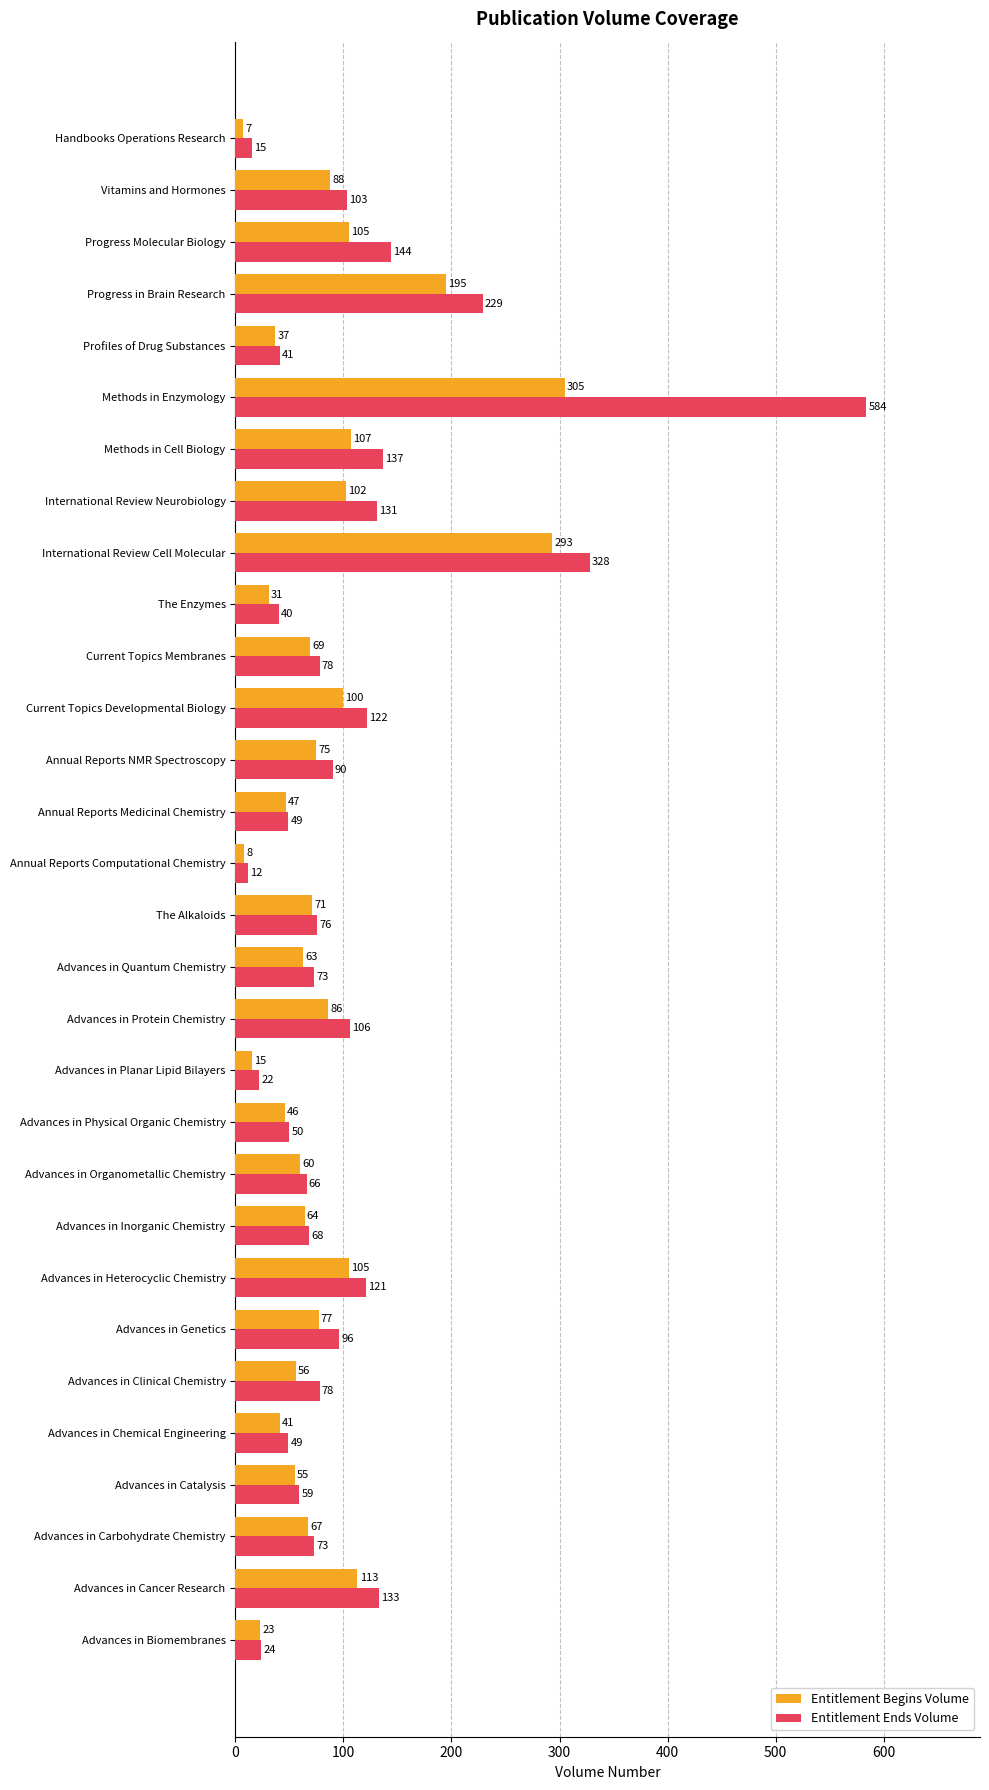

List the series in order of their peak value, lowest first.

Entitlement Begins Volume, Entitlement Ends Volume